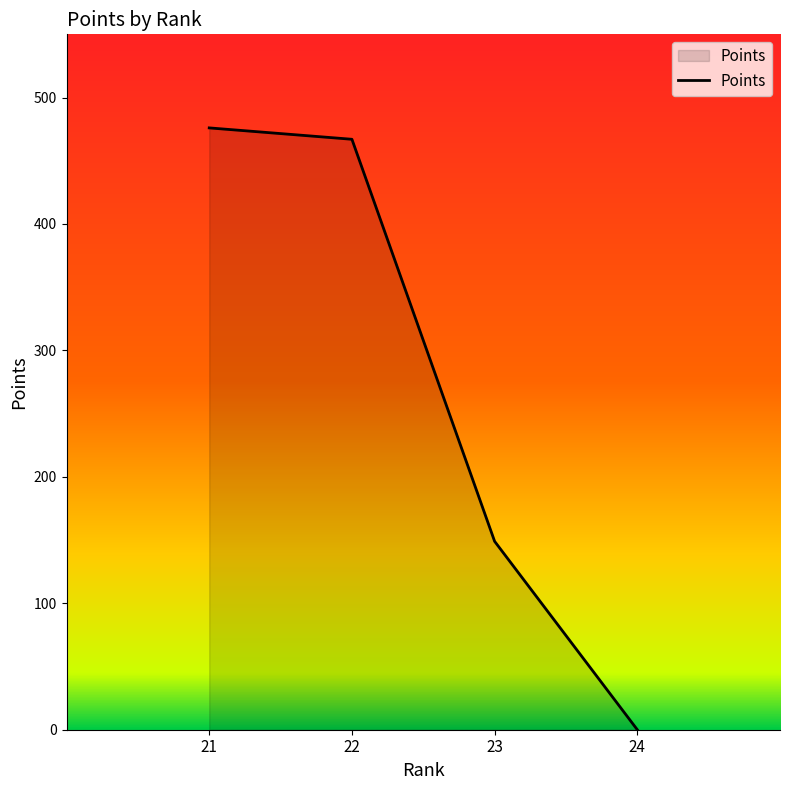

Is it true that the value at 24 is -225?

False